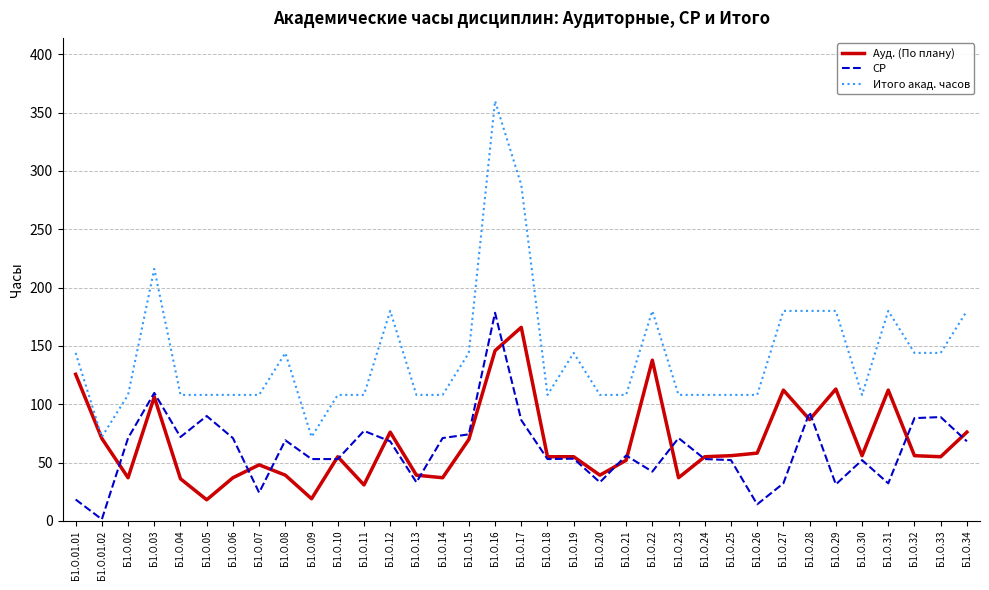

Rank the series at Б1.О.32 from highest to lowest value.

Итого акад. часов, СР, Ауд. (По плану)